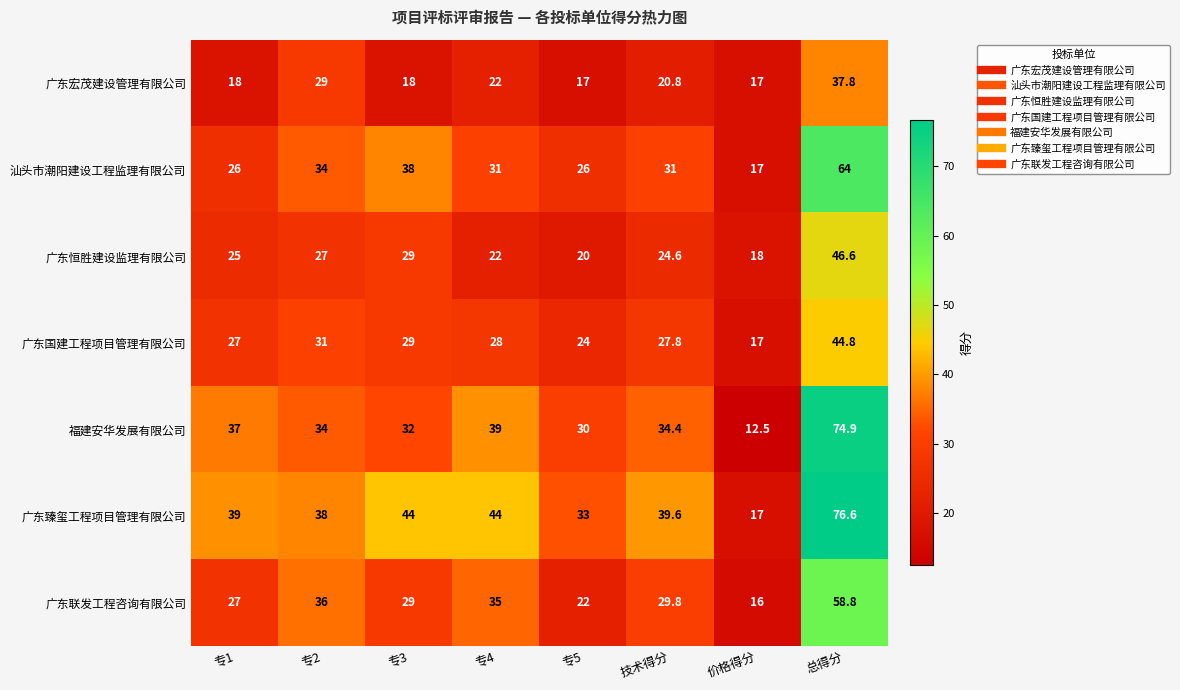

At which category is the sum across all series the highest?

总得分